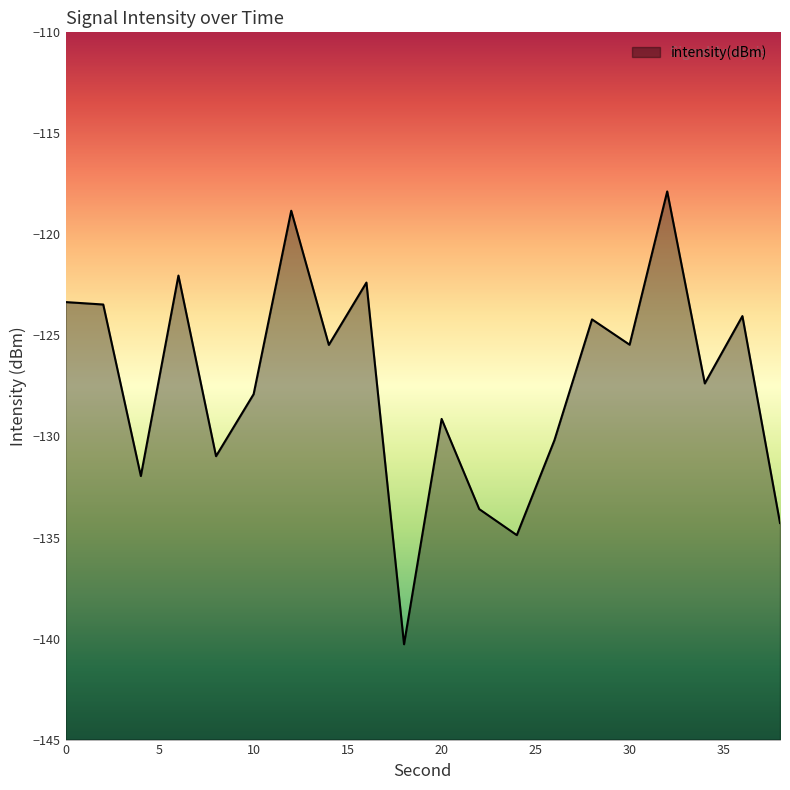

List the labels in order of value, smallest first.

18, 24, 38, 22, 4, 8, 26, 20, 10, 34, 14, 30, 28, 36, 2, 0, 16, 6, 12, 32